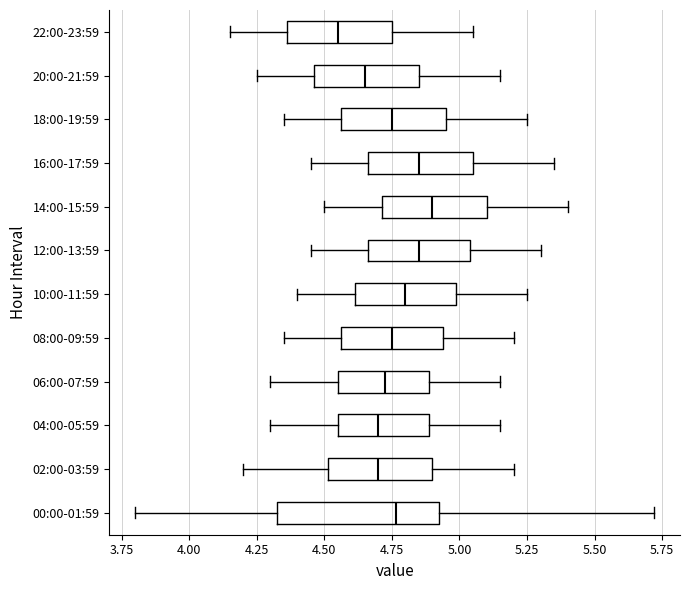

Reading bottom to top, transcribe this box plot: for each box, give where its median line is, the range the box spans, and where its two whiskers end, as read against the x-axis. The values are not printed on the chart, so give them approximately, as read against the axis.

00:00-01:59: median 4.75, box 4.35 to 4.95, whiskers 3.80 to 5.70
02:00-03:59: median 4.70, box 4.50 to 4.90, whiskers 4.20 to 5.20
04:00-05:59: median 4.70, box 4.55 to 4.90, whiskers 4.30 to 5.15
06:00-07:59: median 4.75, box 4.55 to 4.90, whiskers 4.30 to 5.15
08:00-09:59: median 4.75, box 4.55 to 4.95, whiskers 4.35 to 5.20
10:00-11:59: median 4.80, box 4.60 to 5.00, whiskers 4.40 to 5.25
12:00-13:59: median 4.85, box 4.65 to 5.05, whiskers 4.45 to 5.30
14:00-15:59: median 4.90, box 4.70 to 5.10, whiskers 4.50 to 5.40
16:00-17:59: median 4.85, box 4.65 to 5.05, whiskers 4.45 to 5.35
18:00-19:59: median 4.75, box 4.55 to 4.95, whiskers 4.35 to 5.25
20:00-21:59: median 4.65, box 4.45 to 4.85, whiskers 4.25 to 5.15
22:00-23:59: median 4.55, box 4.35 to 4.75, whiskers 4.15 to 5.05